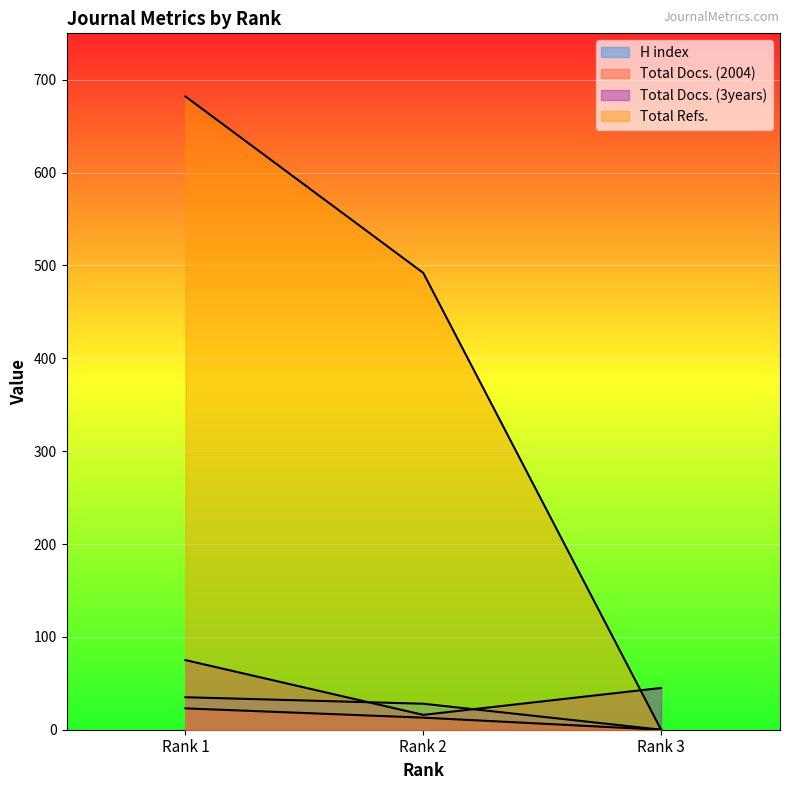

The Total Docs. (2004) series shows 0 at Rank 3. True or false?

True